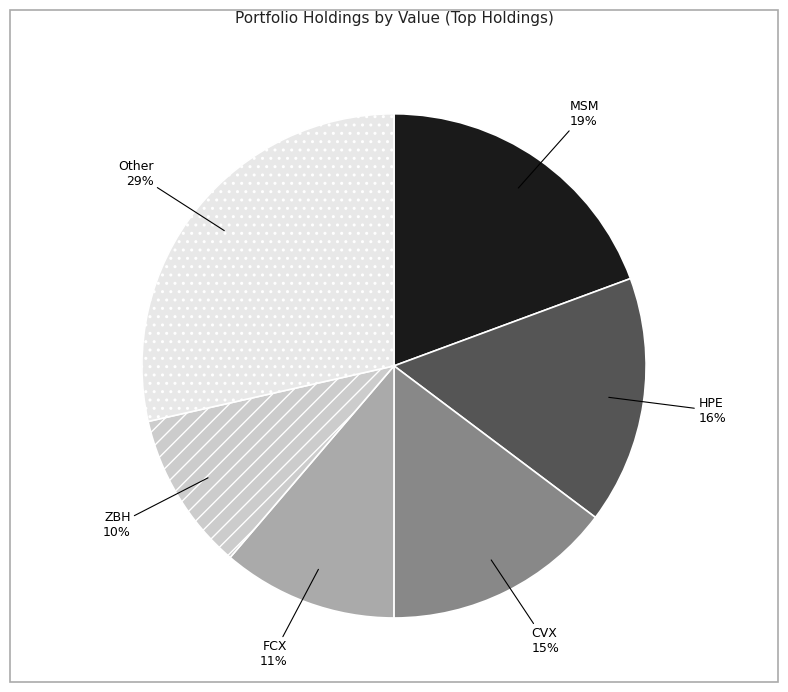

Count the number of slices in the pie.

6